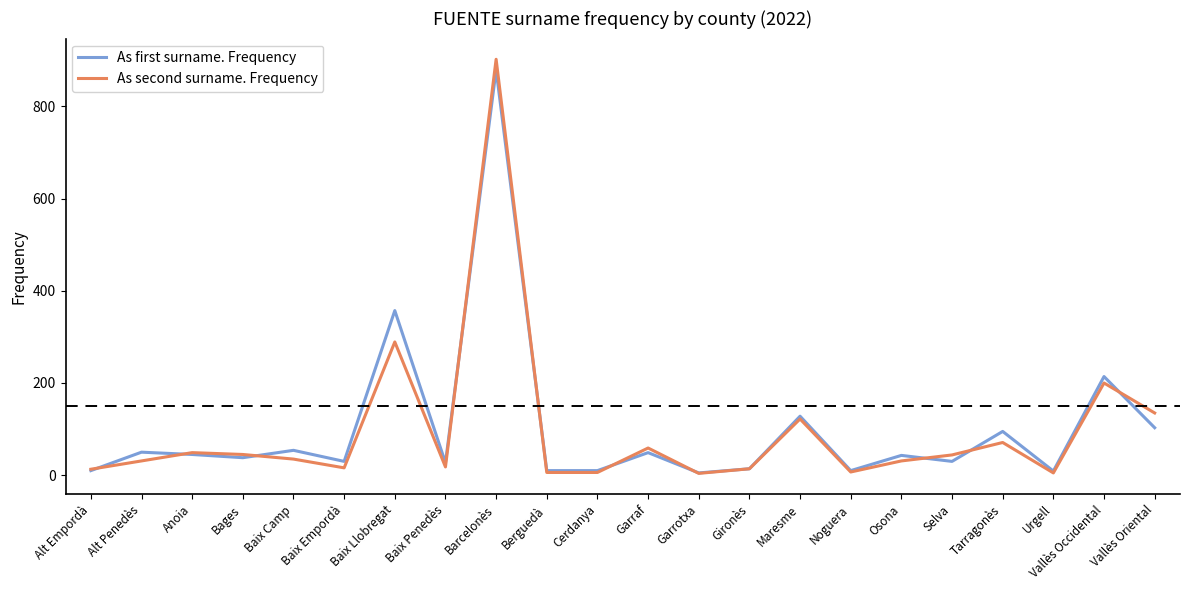

Is the value of As second surname. Frequency at Vallès Occidental greater than the value of As first surname. Frequency at Barcelonès?

No